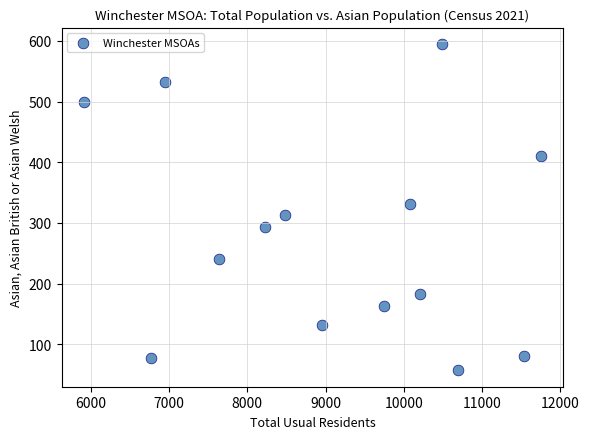

What is the range of X values (max minus min)?

5826